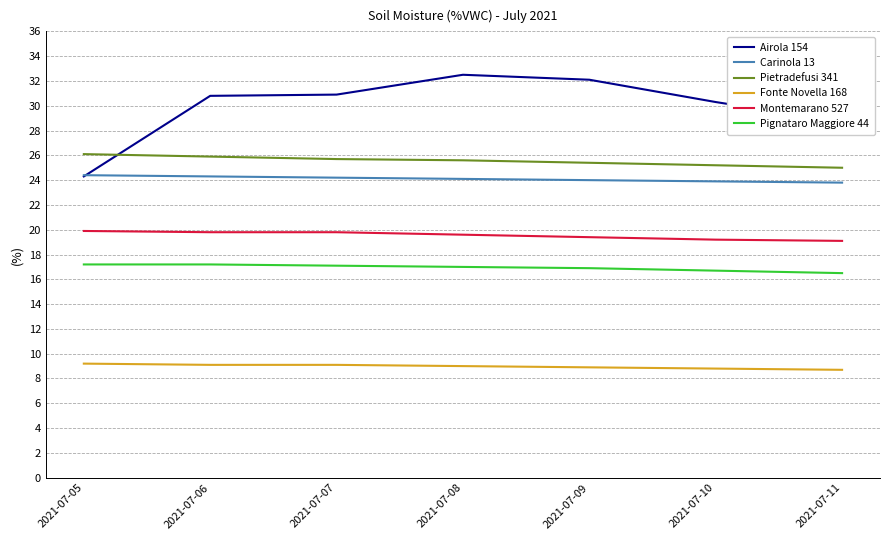

What is the sum of all Carinola 13 values?

168.7